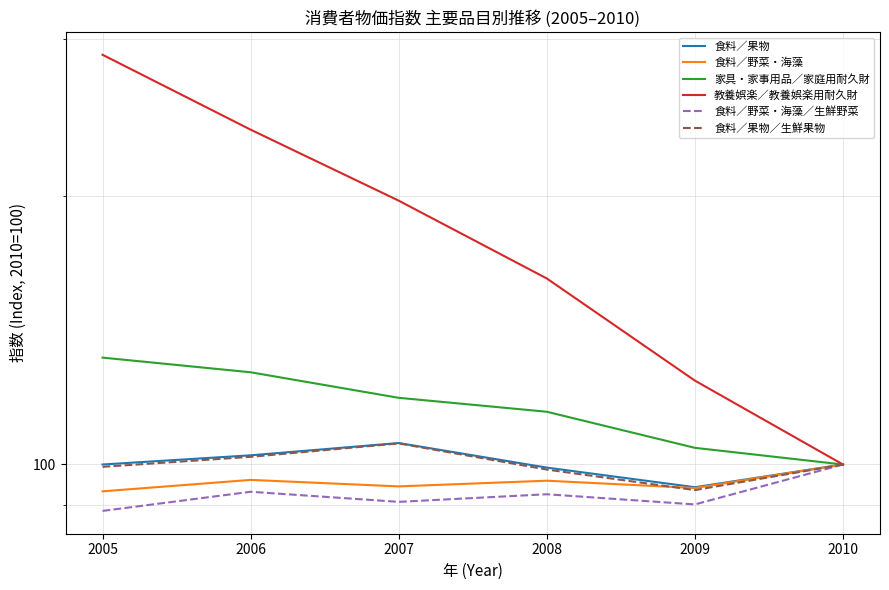

List the series in order of their peak value, lowest first.

食料／野菜・海藻, 食料／野菜・海藻／生鮮野菜, 食料／果物／生鮮果物, 食料／果物, 家具・家事用品／家庭用耐久財, 教養娯楽／教養娯楽用耐久財